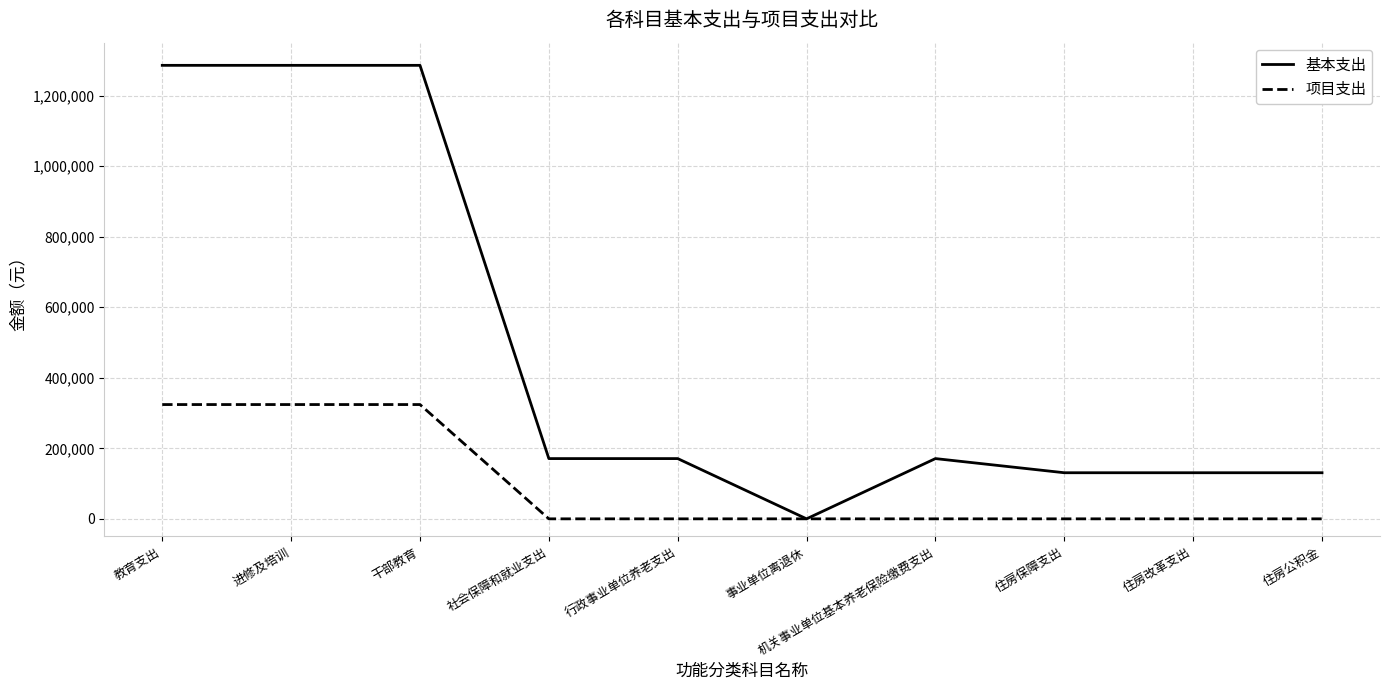

What position from the right is 机关事业单位基本养老保险缴费支出?

4